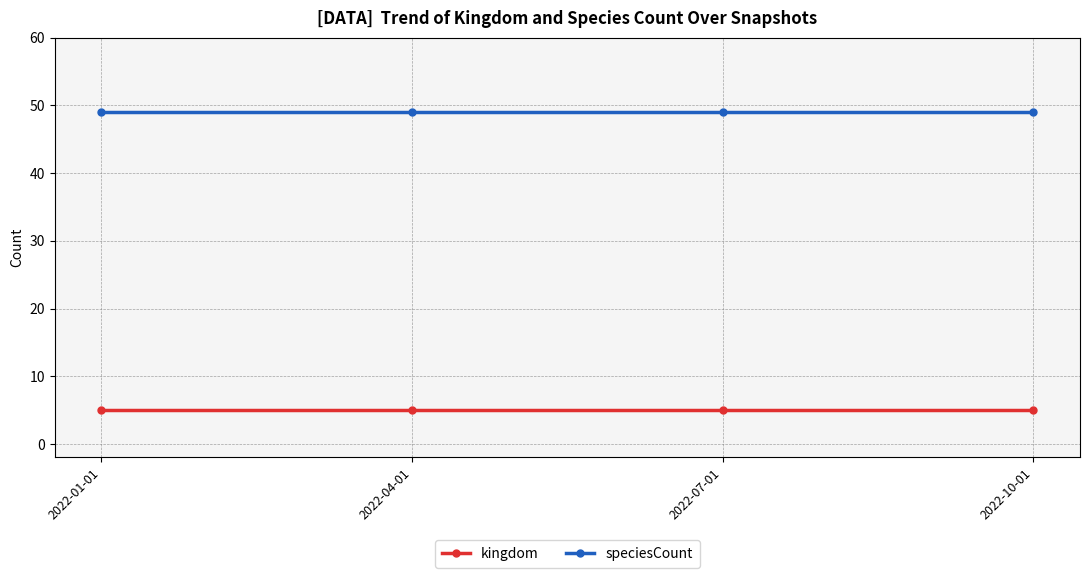

Reading left to right, what are all the values shown in this chart?

kingdom: 2022-01-01=5	2022-04-01=5	2022-07-01=5	2022-10-01=5
speciesCount: 2022-01-01=49	2022-04-01=49	2022-07-01=49	2022-10-01=49